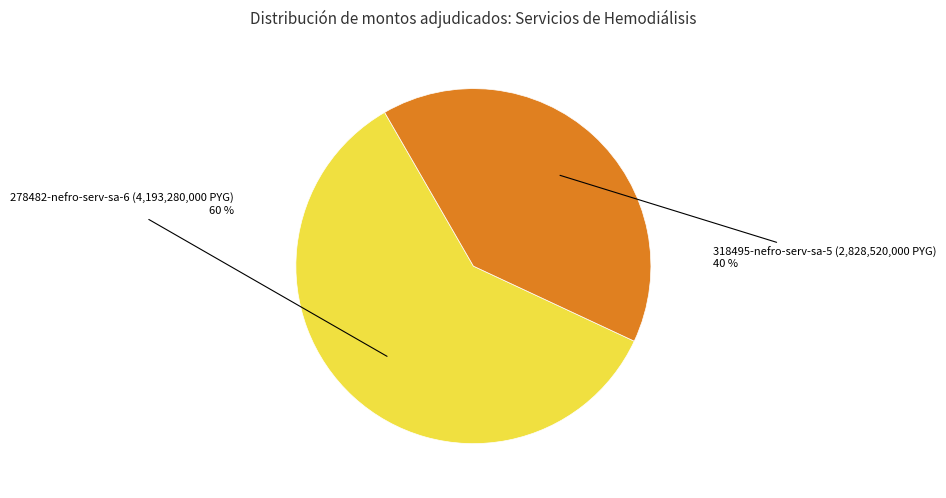

Approximately how many times larger is the value at 278482-nefro-serv-sa-6 compared to 318495-nefro-serv-sa-5?

1.5